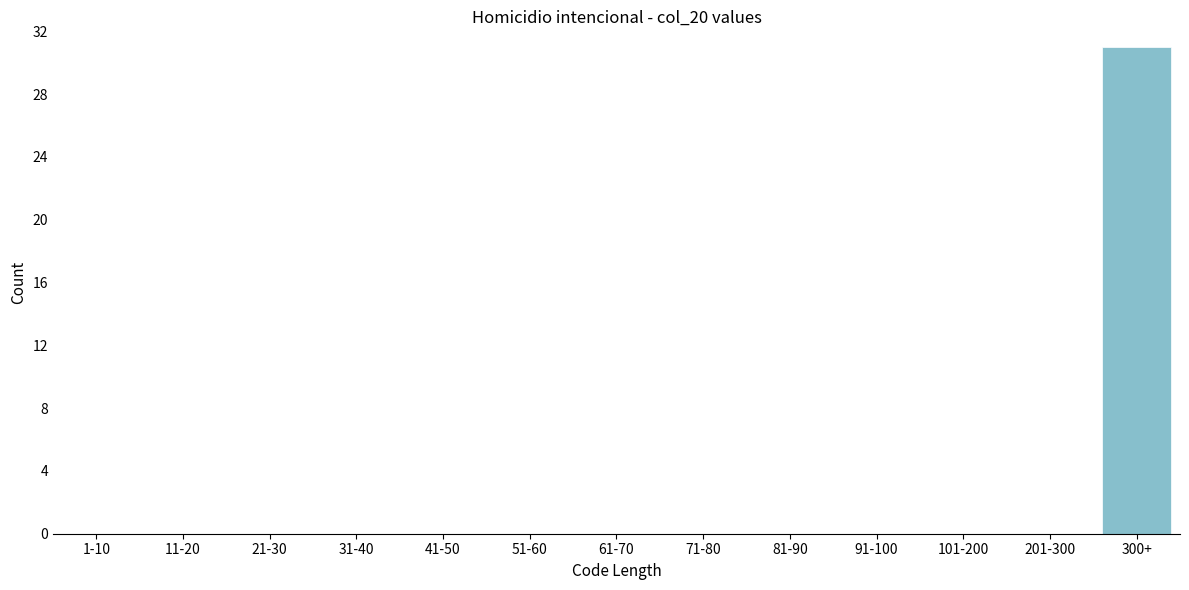

Reading left to right, transcribe all the data shown in this chart.

1-10=0	11-20=0	21-30=0	31-40=0	41-50=0	51-60=0	61-70=0	71-80=0	81-90=0	91-100=0	101-200=0	201-300=0	300+=31